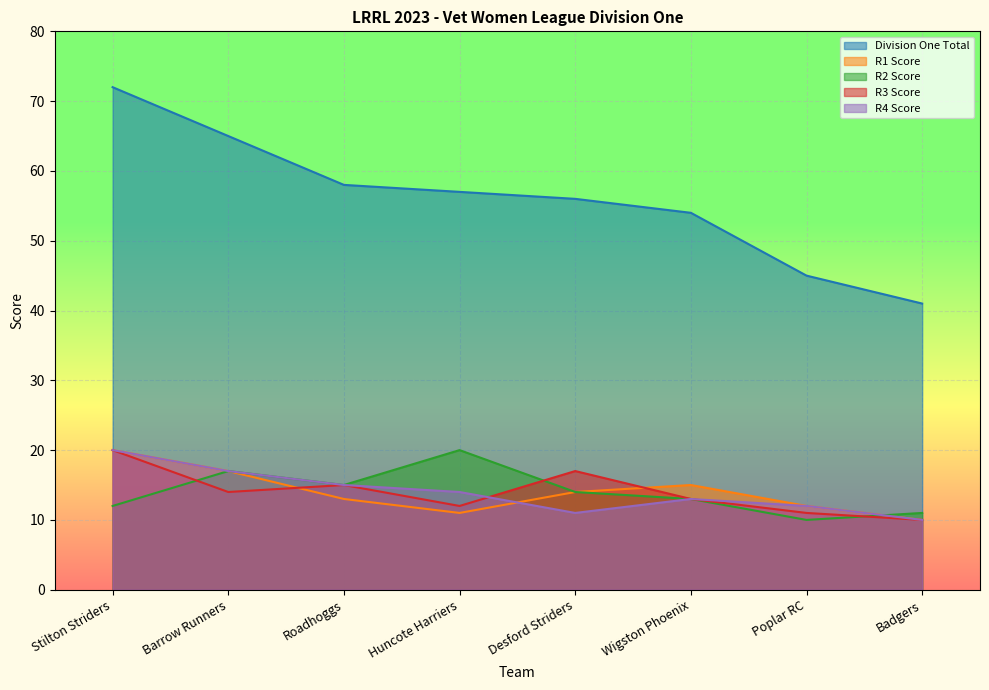

Where does the R3 Score series first go above 14?

Stilton Striders